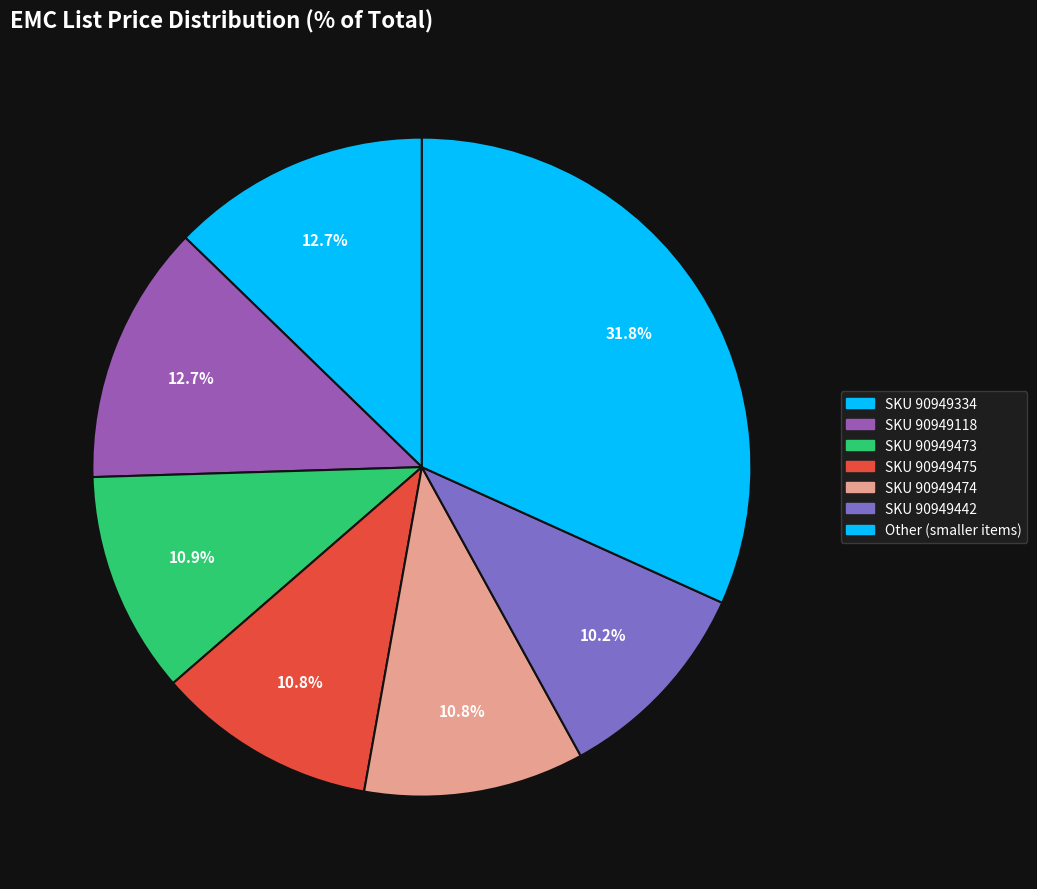

How many slices are in this pie chart?

7